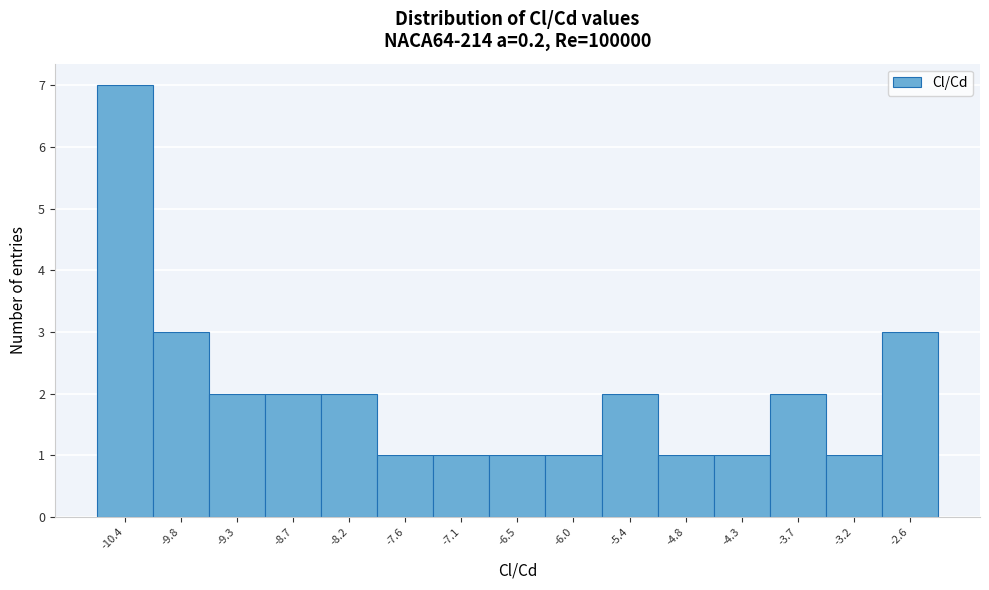

How tall is the bar that spans -2.9 to -2.4 on the x-axis? Neither the bar edges nor the heights are printed on the chart, so give them approximately, as read against the axes.

3